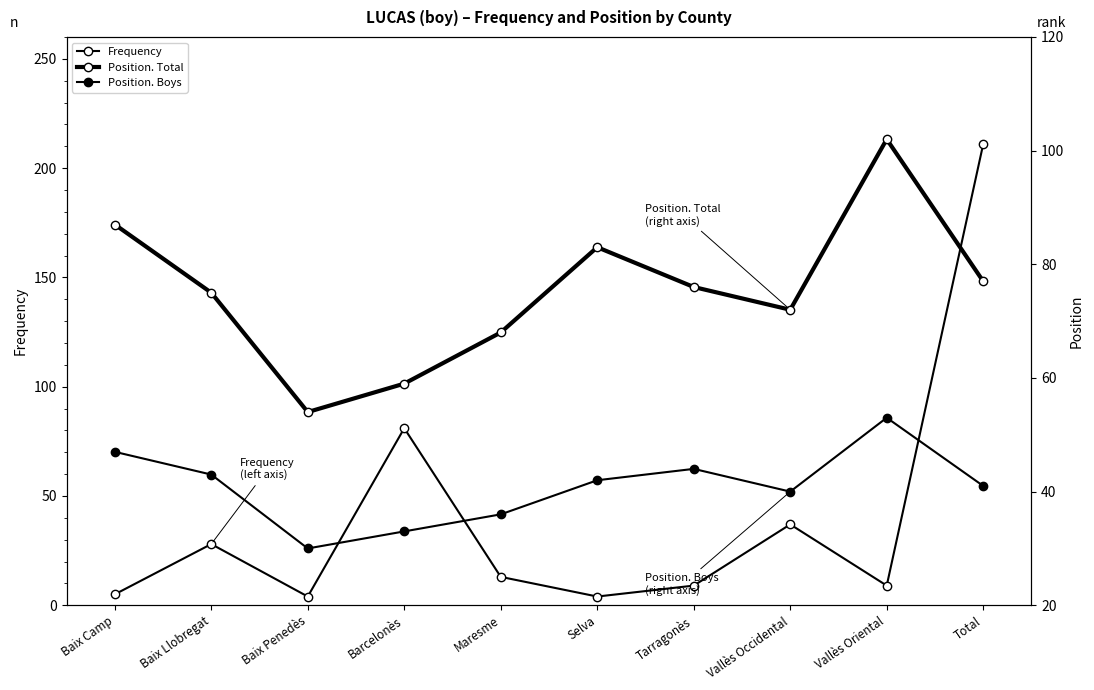

Rank the categories by Position. Boys value from highest to lowest.

Vallès Oriental, Baix Camp, Tarragonès, Baix Llobregat, Selva, Total, Vallès Occidental, Maresme, Barcelonès, Baix Penedès